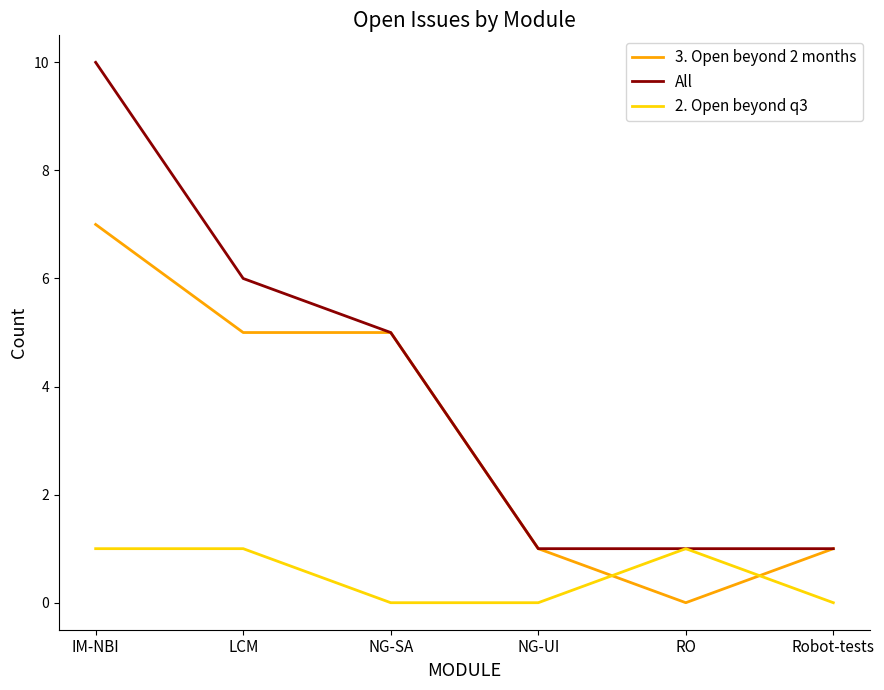

Which series has the widest spread of values?

All